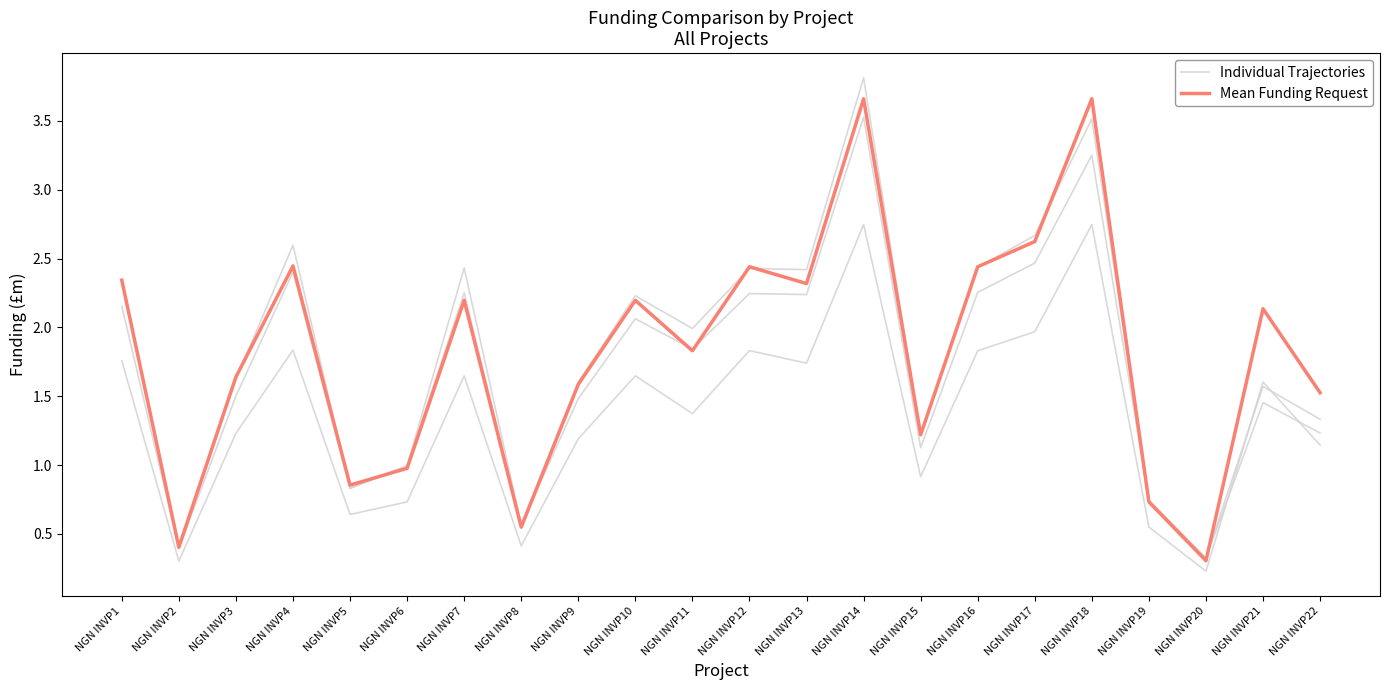

What is the value of the Mean Funding Request point at the 19th from the left?

0.7